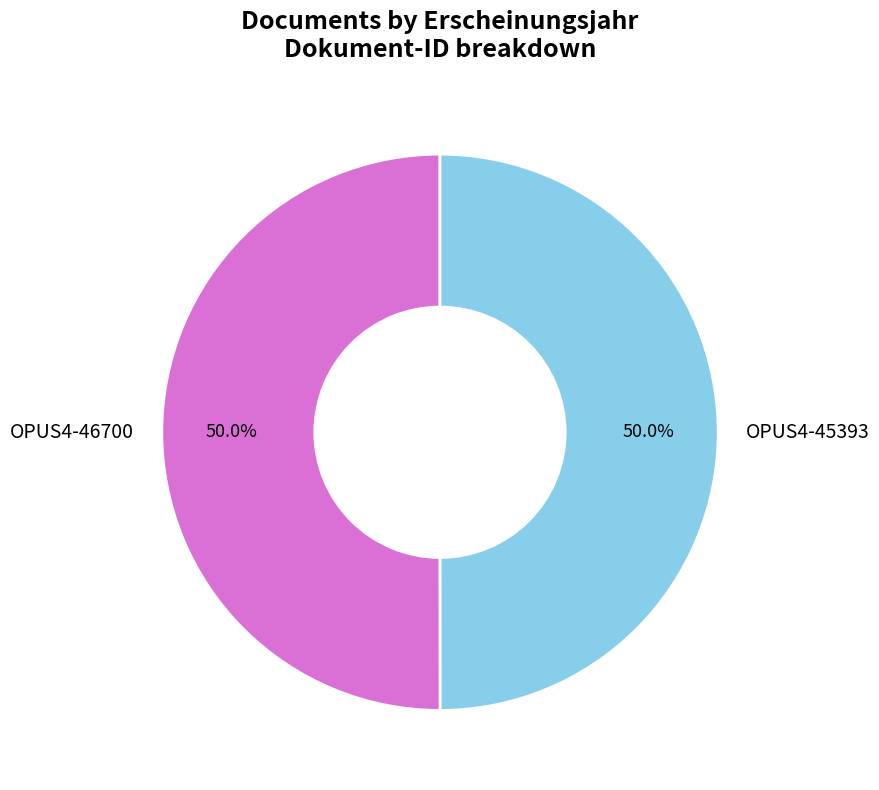

Approximately how many times larger is the value at OPUS4-45393 compared to OPUS4-46700?

1.0